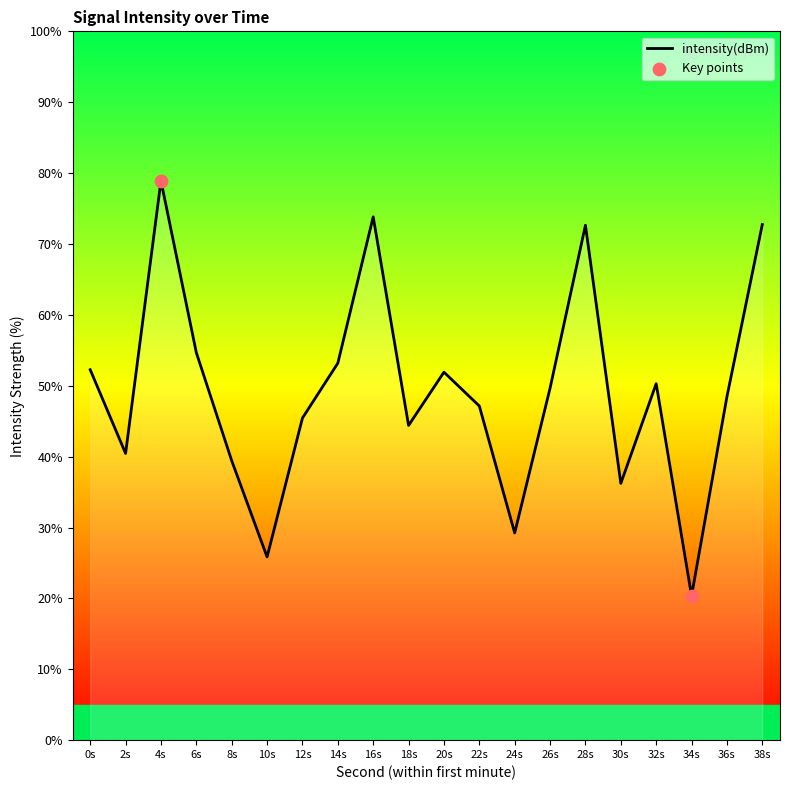

What is the ratio of the value at 8s to the value at 26s?

0.8